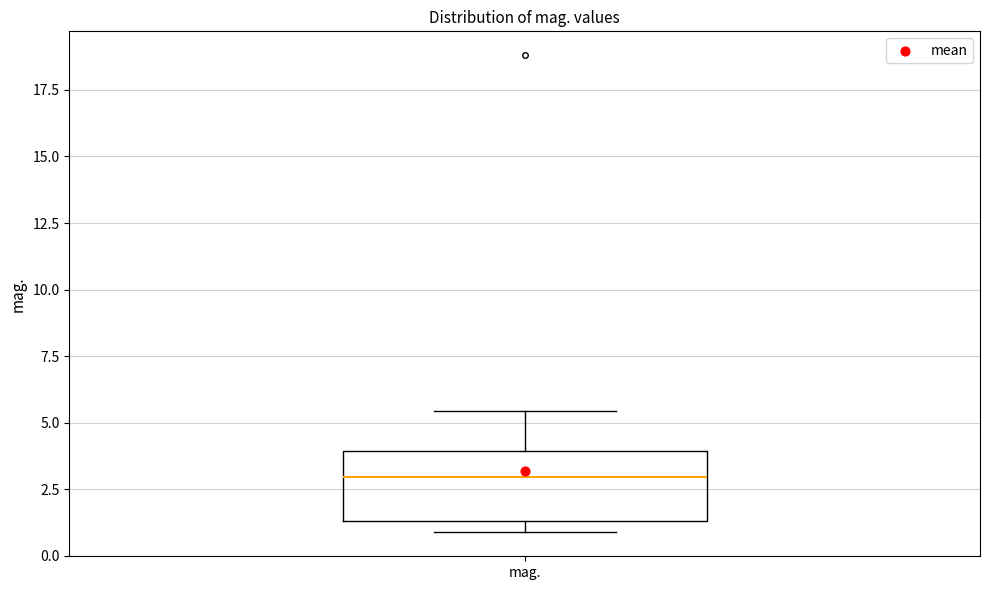

Read this box plot against the y-axis: the position of the median line, the range covered by the box, and the ends of both whiskers. The values are not printed on the chart, so give them approximately, as read against the axis.

median 3.0, box 1.5 to 4.0, whiskers 1.0 to 5.5